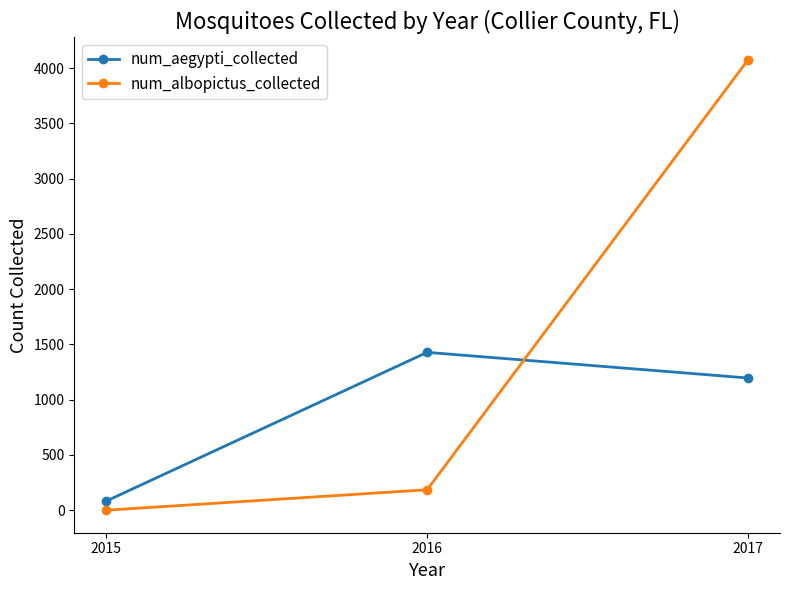

Which label corresponds to the smallest value in the chart?

2015